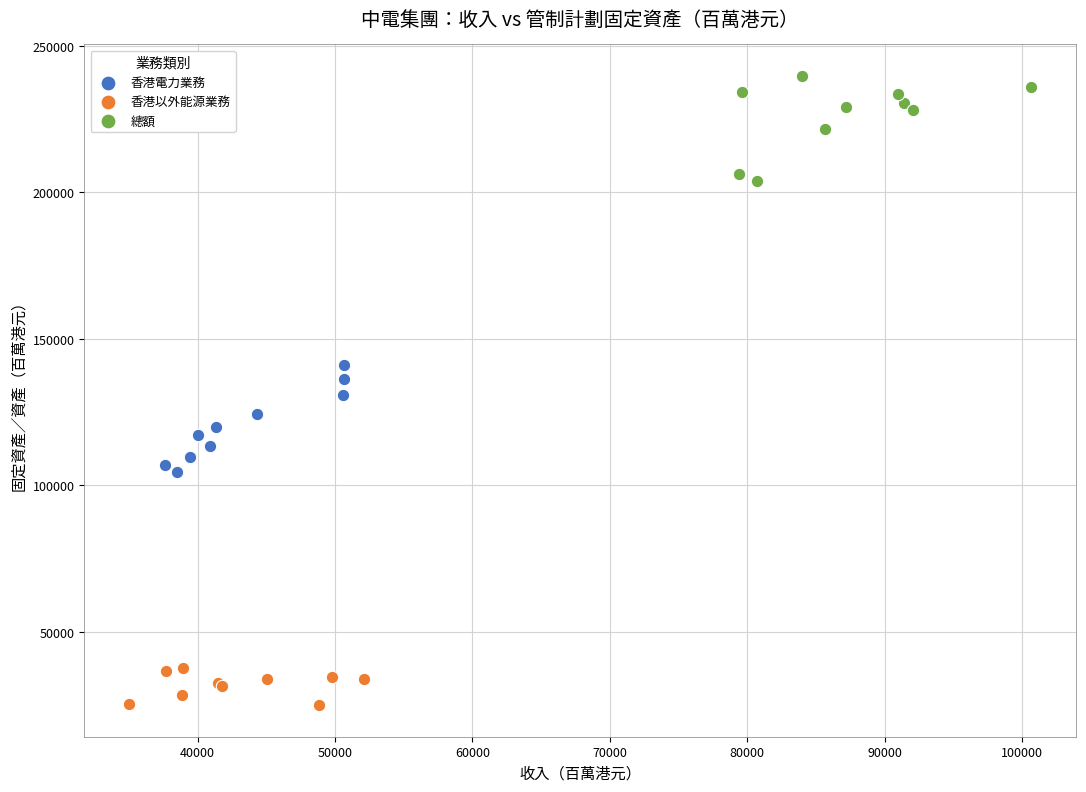

Which series contains the highest Y value?

總額